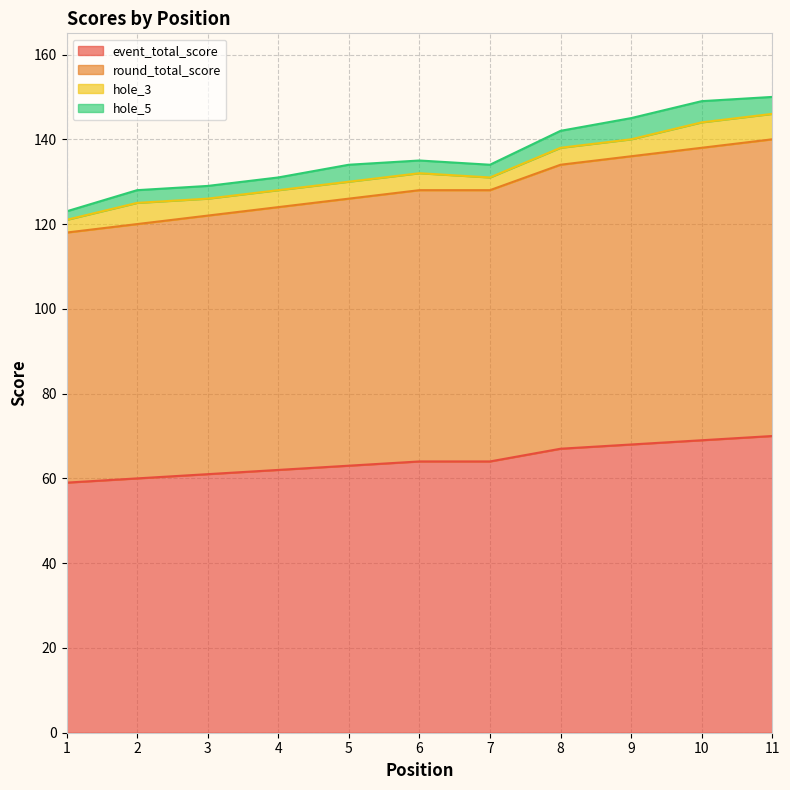

What value does the round_total_score series have at 5, to the nearest 10?

130